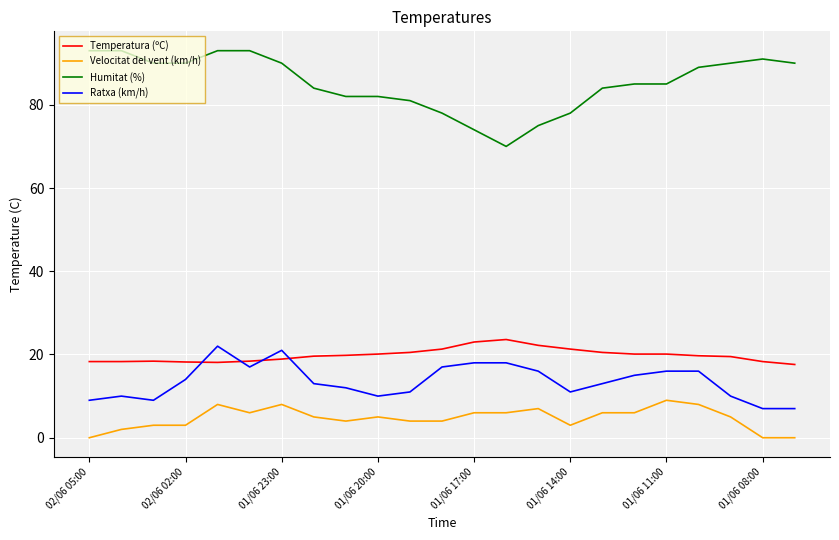

True or false: Humitat (%) and Velocitat del vent (km/h) cross at least once.

False